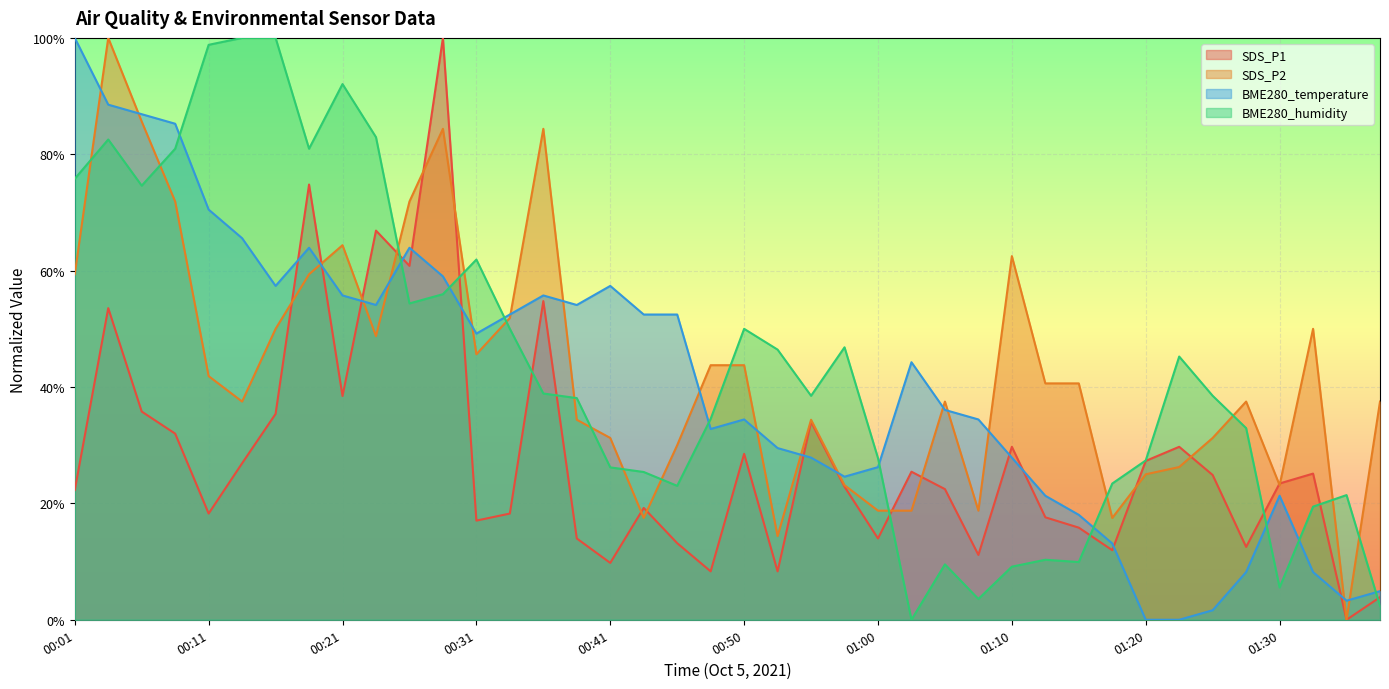

What are all the series names shown in the legend?

SDS_P1, SDS_P2, BME280_temperature, BME280_humidity